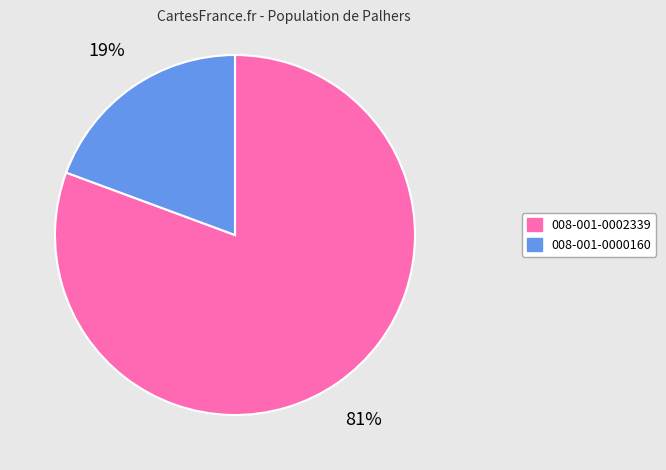

To the nearest percent, what is the average slice percentage?

50%